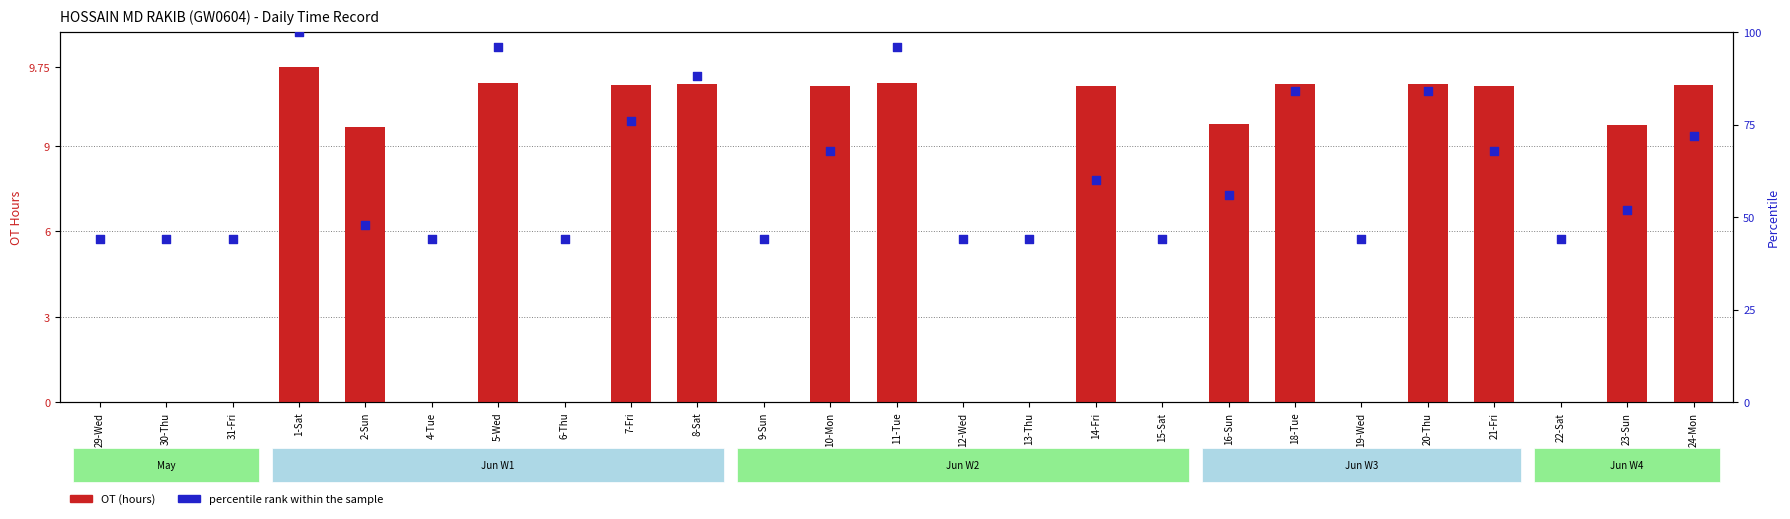

At how many categories does at least one series exceed 90?

3